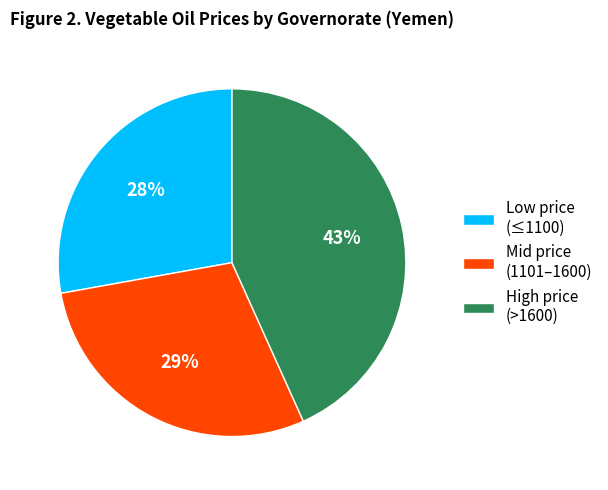

What is the largest slice in the pie chart?

High price (>1600)